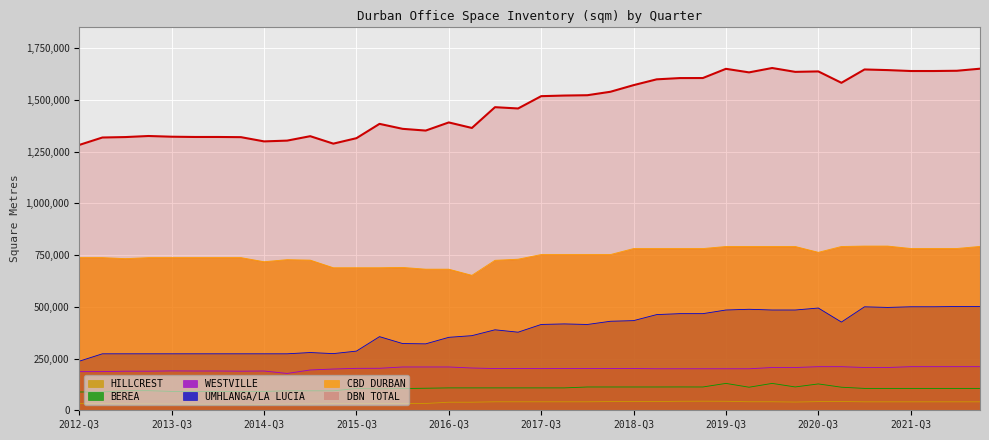

True or false: BEREA and DBN TOTAL intersect in this chart.

False